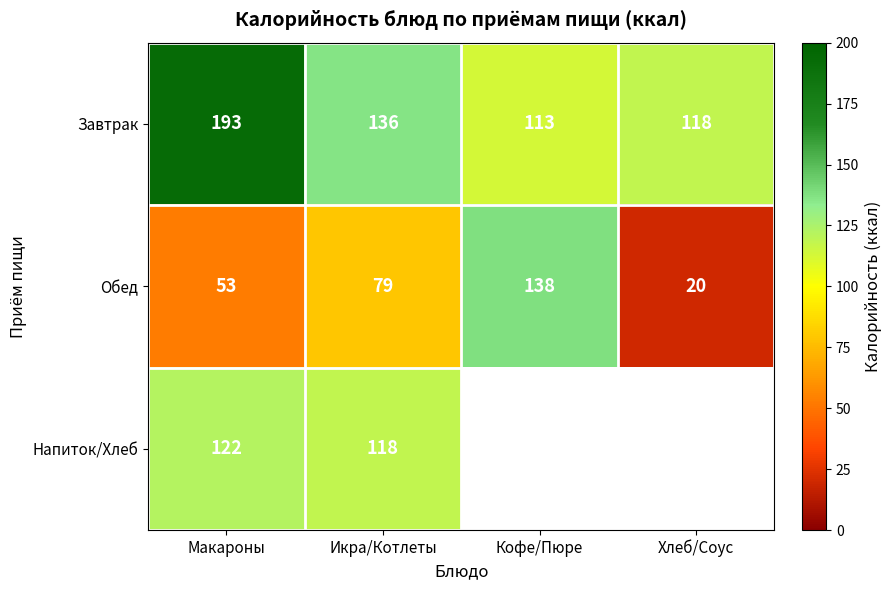

Is it true that Завтрак equals 51.7 at Хлеб/Соус?

False